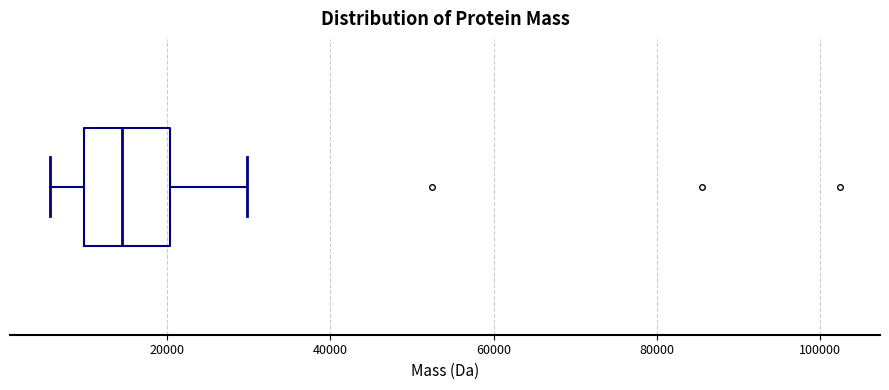

Read this box plot against the x-axis: the position of the median line, the range covered by the box, and the ends of both whiskers. The values are not printed on the chart, so give them approximately, as read against the axis.

median 14000, box 10000 to 20000, whiskers 6000 to 30000